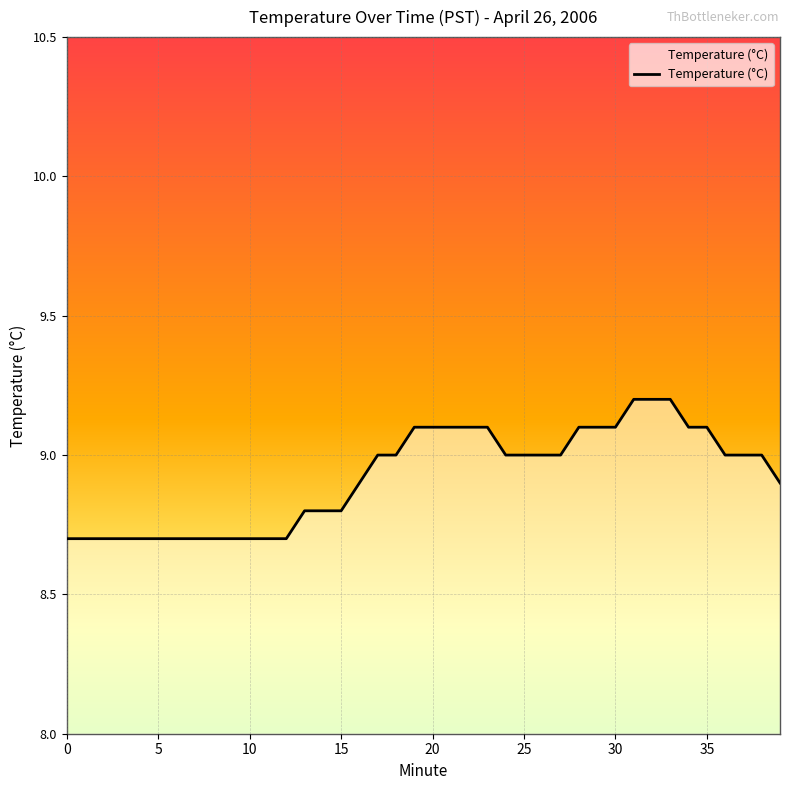

Count the number of values greater than 9.

13